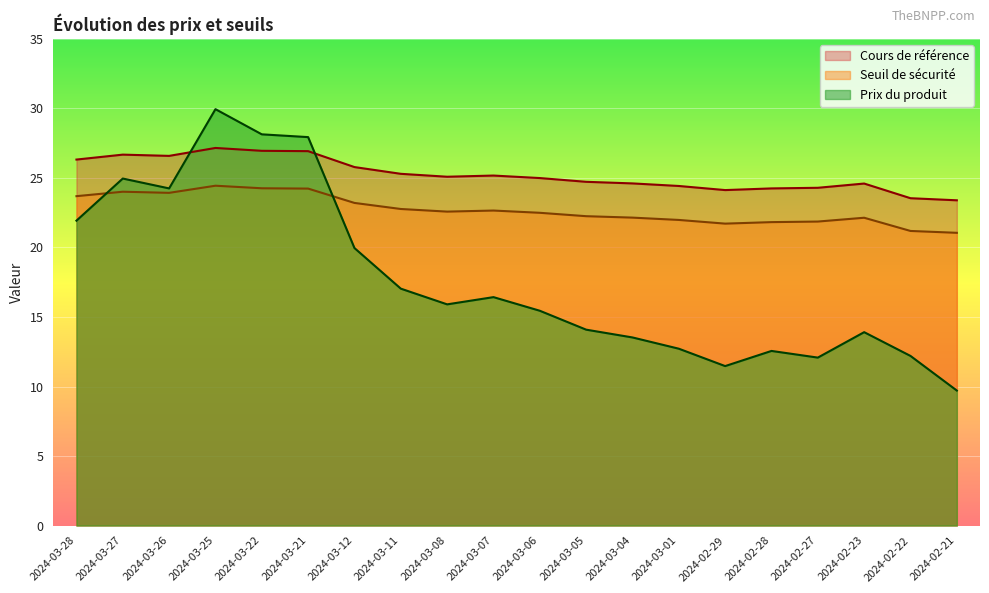

How many lines are shown in the chart?

3